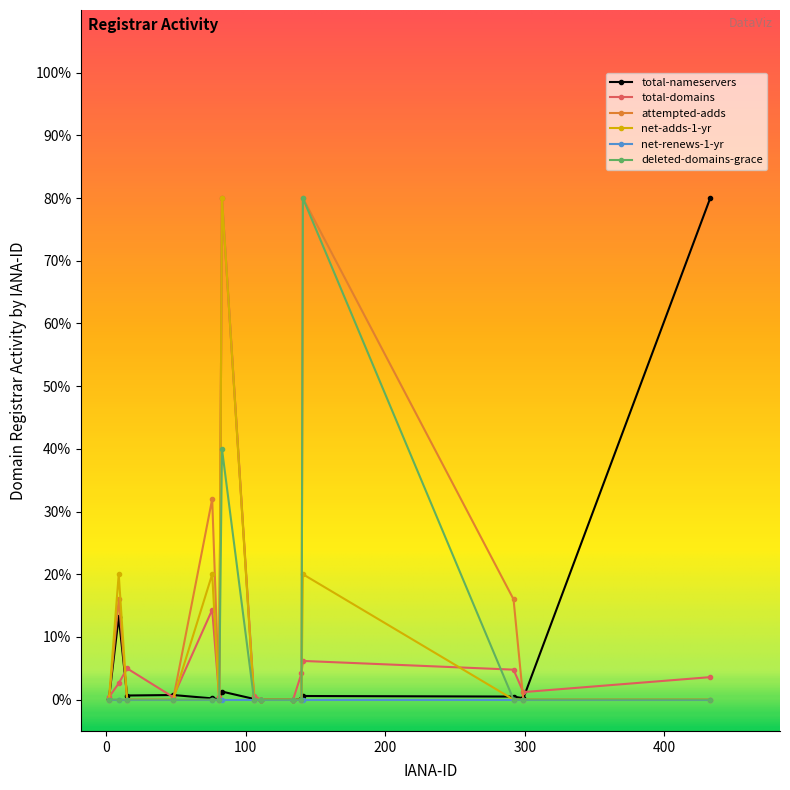

True or false: attempted-adds and total-nameservers intersect in this chart.

True